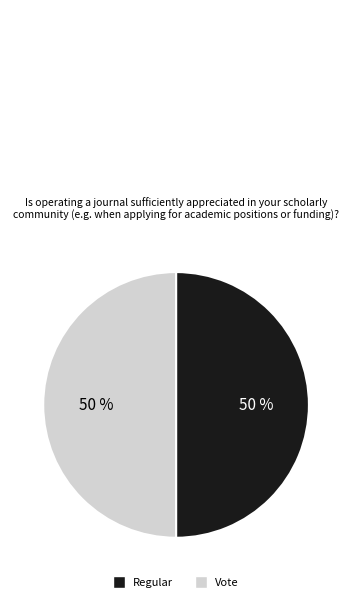

What percentage is the Regular slice, to the nearest percent?

50%